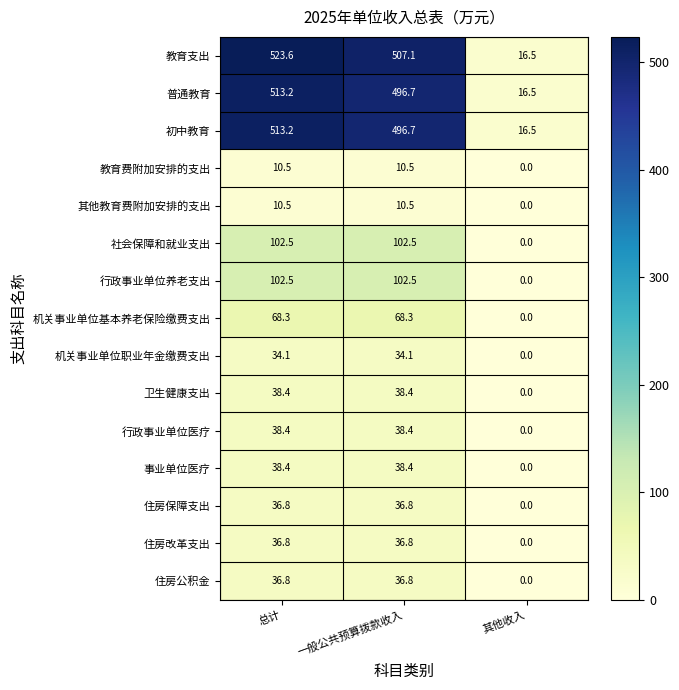

The value of 住房公积金 at 总计 is 36.8. True or false?

True